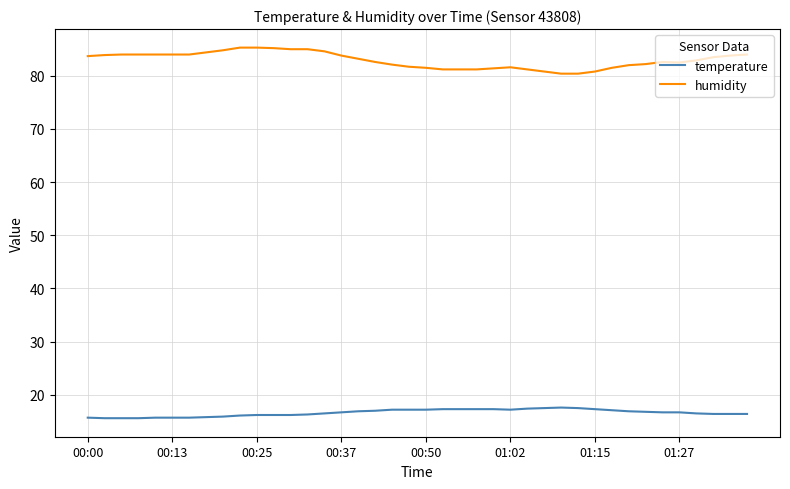

True or false: temperature and humidity intersect in this chart.

False